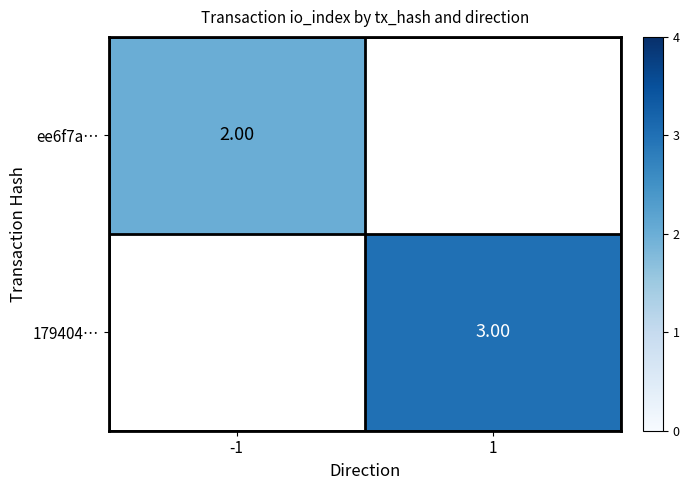

How many series are shown in this chart?

2